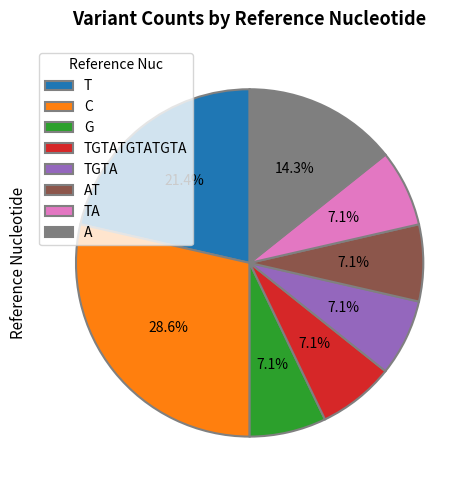

How many segments does this pie chart have?

8